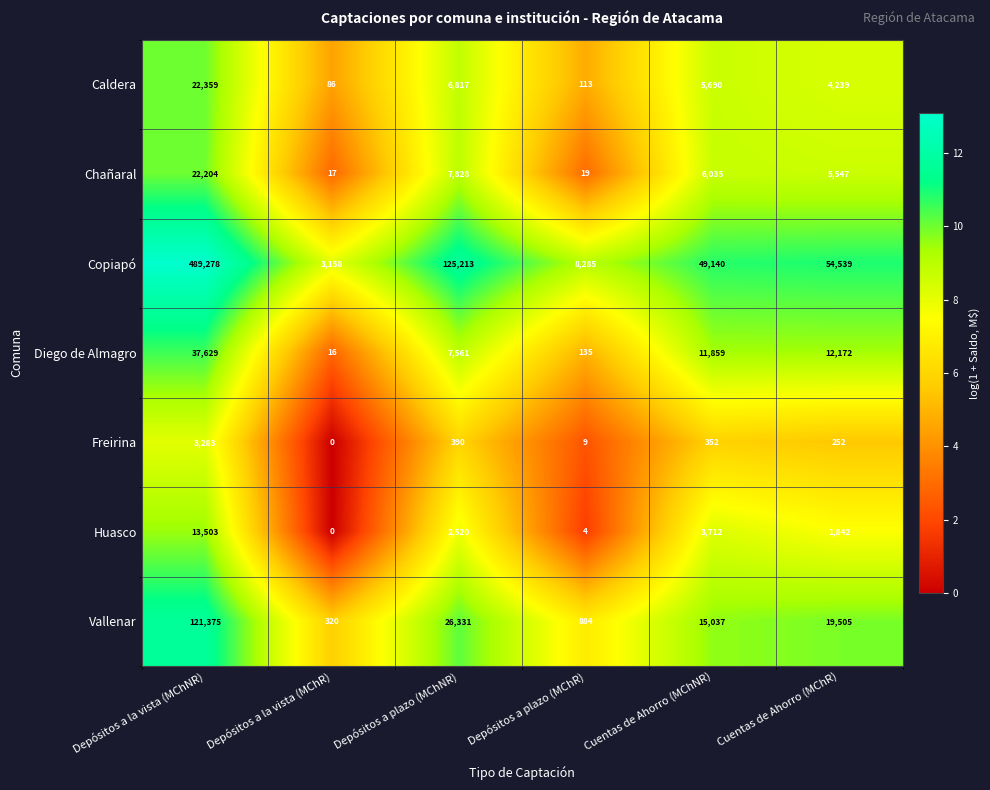

True or false: Caldera has a value of 55 at Depósitos a la vista (MChR).

False